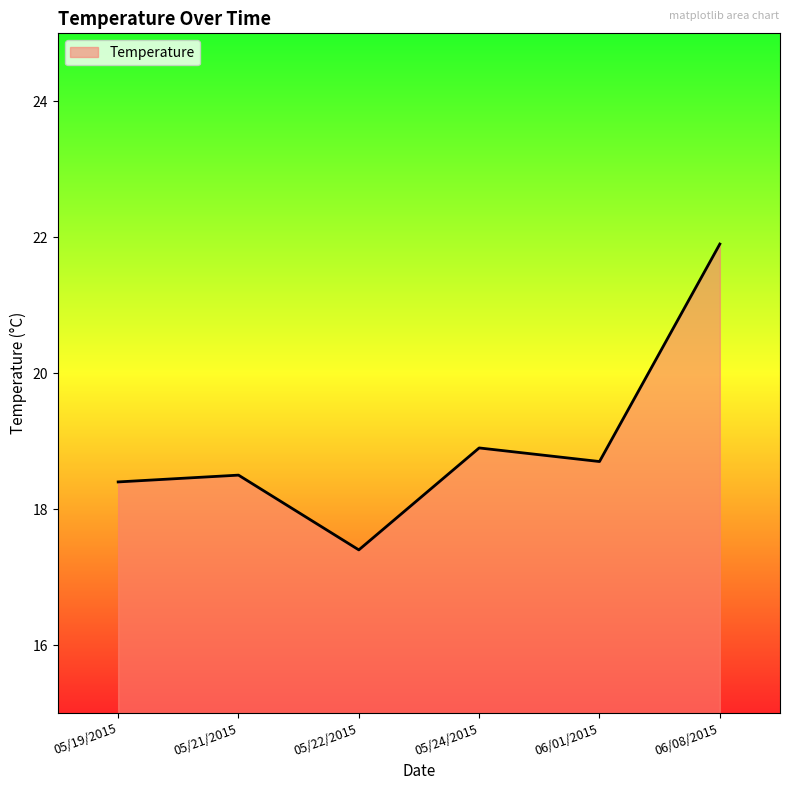

What is the ratio of the value at 05/24/2015 to the value at 06/08/2015?

0.9